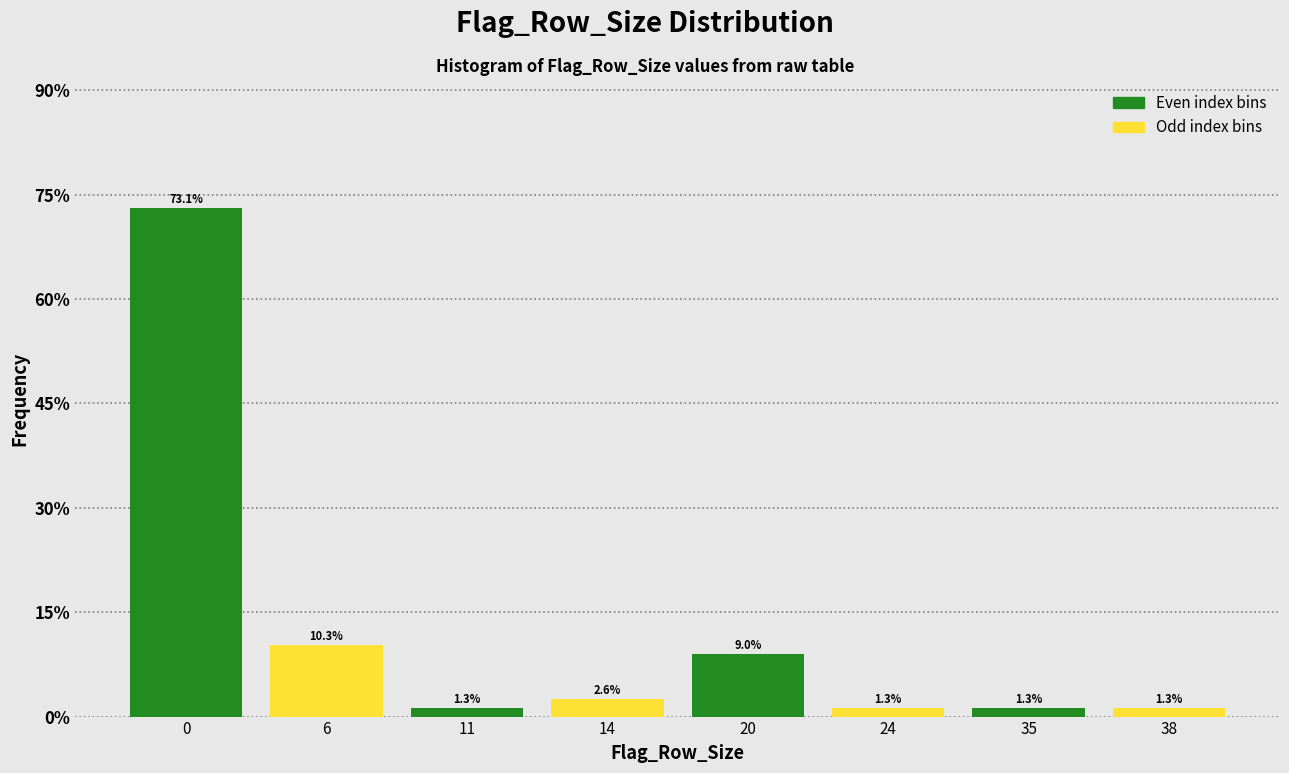

What is the spread (max minus min) of values at 11?

1.3